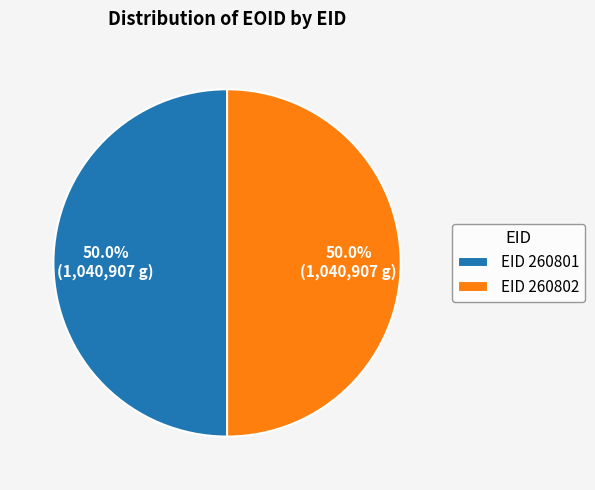

What percentage do EID 260802 and EID 260801 together represent?

100.0%